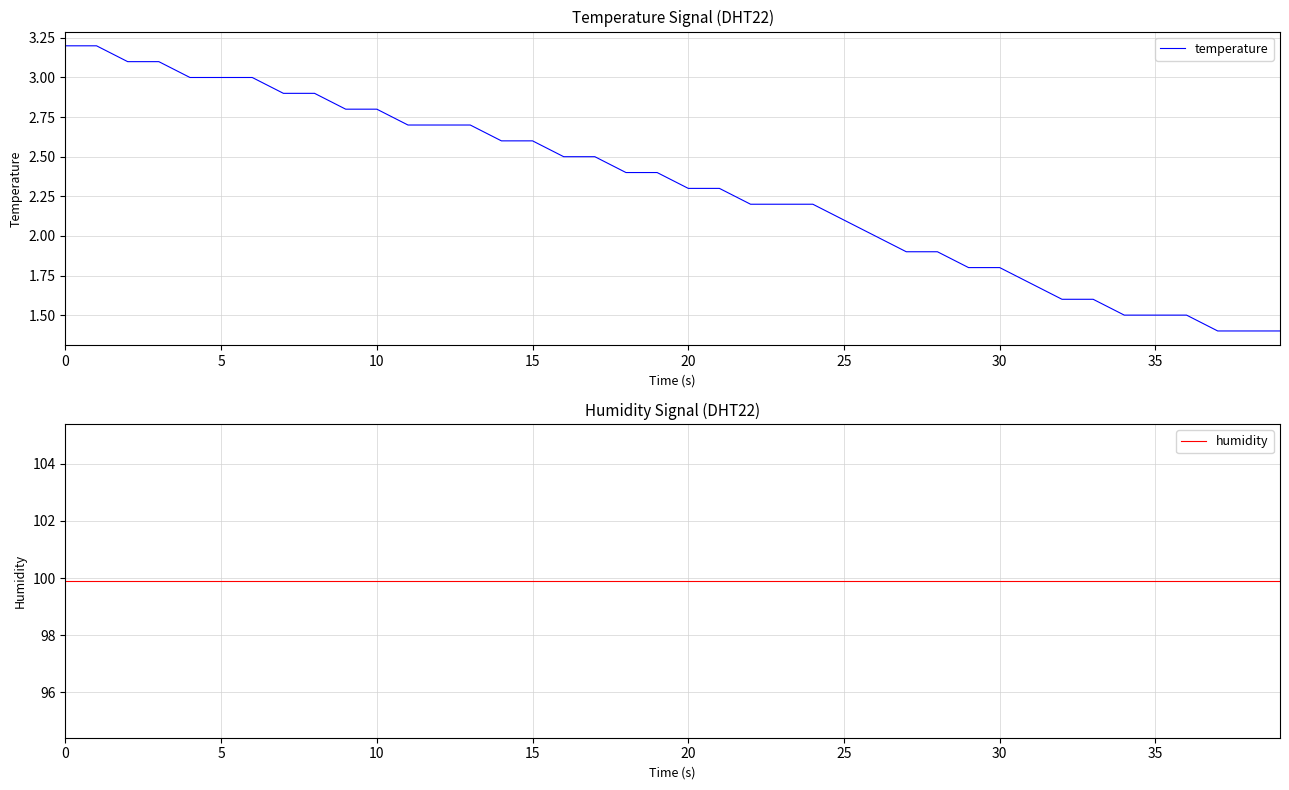

True or false: temperature has more than 1 points higher than both neighbors.

False